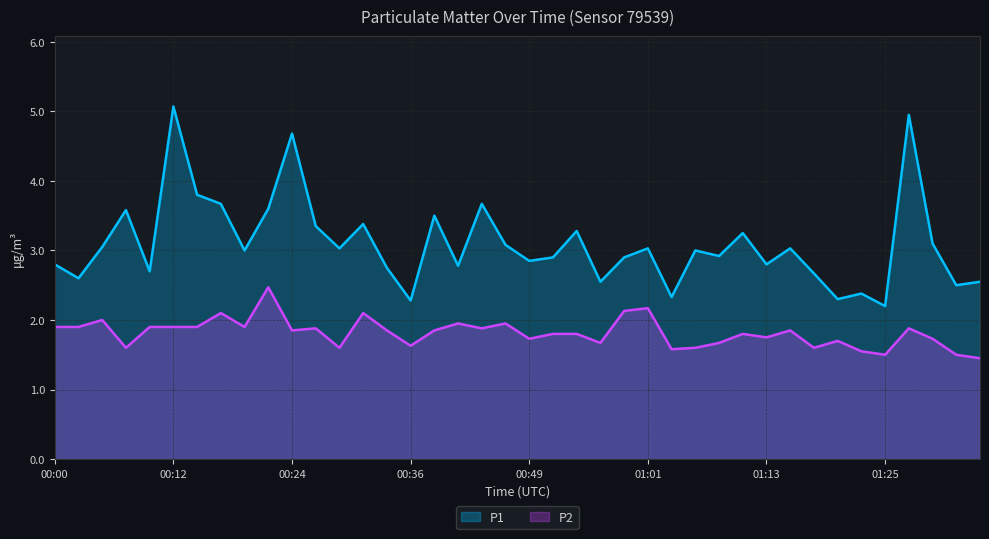

At which label is P1 closest to 3?

00:19